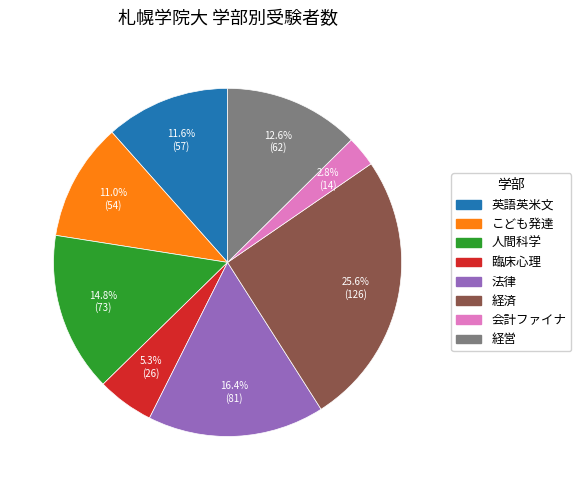

The こども発達 slice represents 23% of the pie. True or false?

False